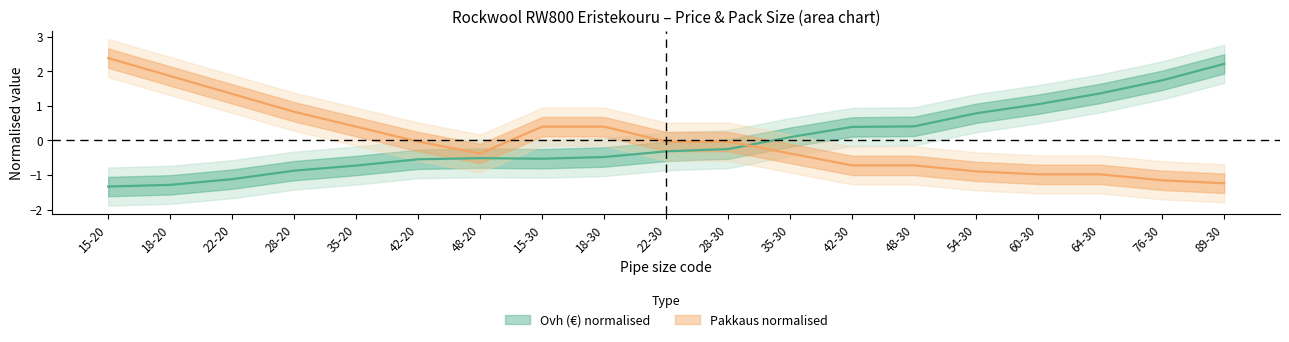

Rank the series by their maximum value, from highest to lowest.

Pakkaus, Ovh (€)